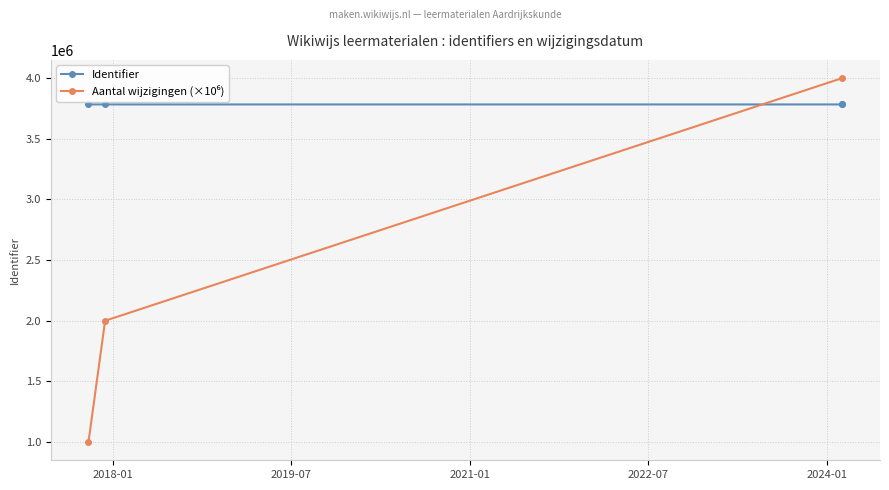

List the labels in order of value, largest first.

2024-02-16, 2024-02-16, 2017-12-08, 2017-10-18